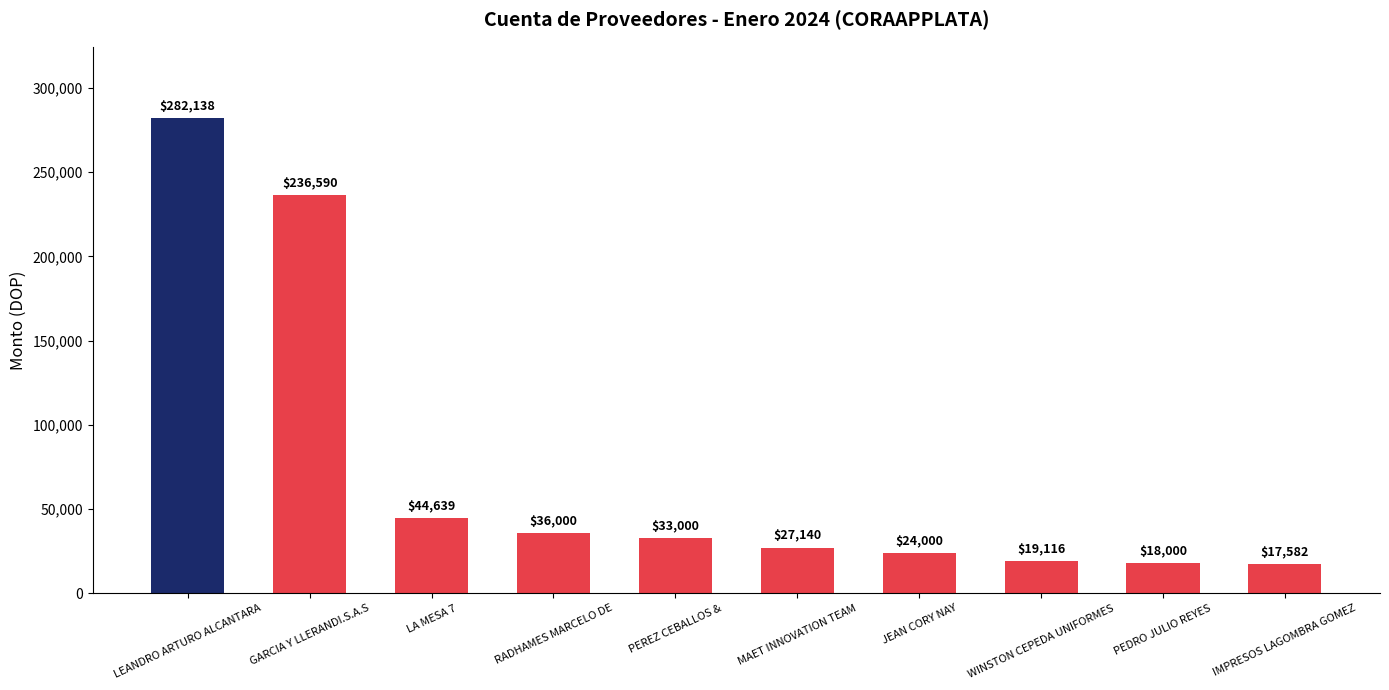

Is it true that the value at PEREZ CEBALLOS & is 33000.0?

True